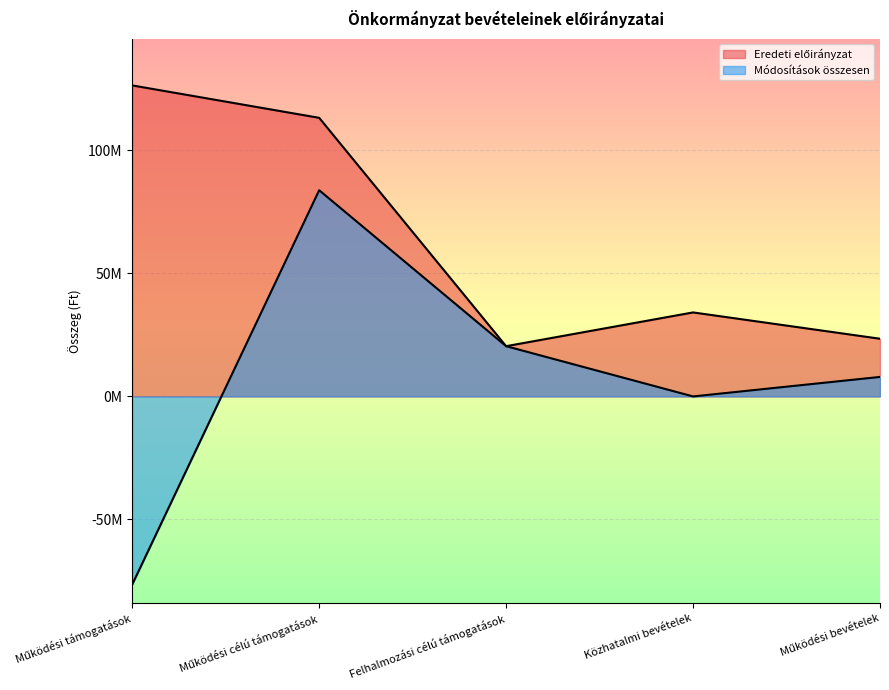

What value does the Eredeti előirányzat series have at Felhalmozási célú támogatások, to the nearest 10?

20420370